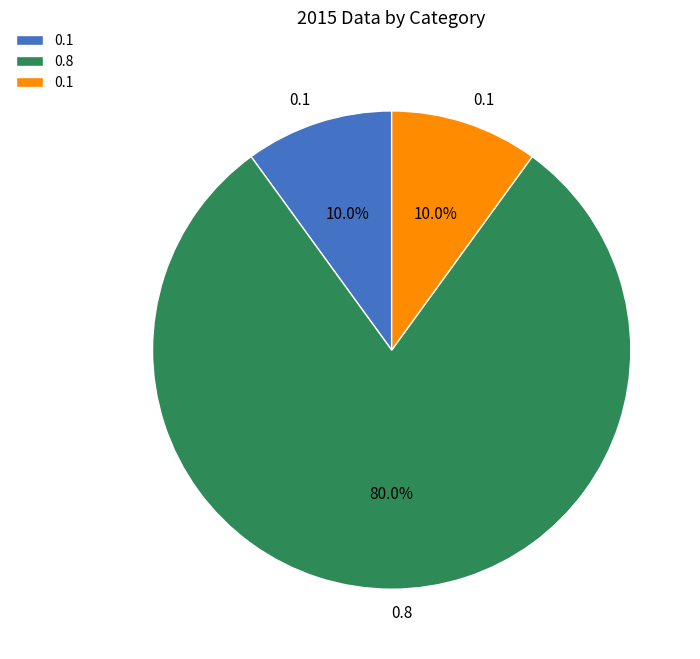

Is there a majority slice in this chart?

Yes